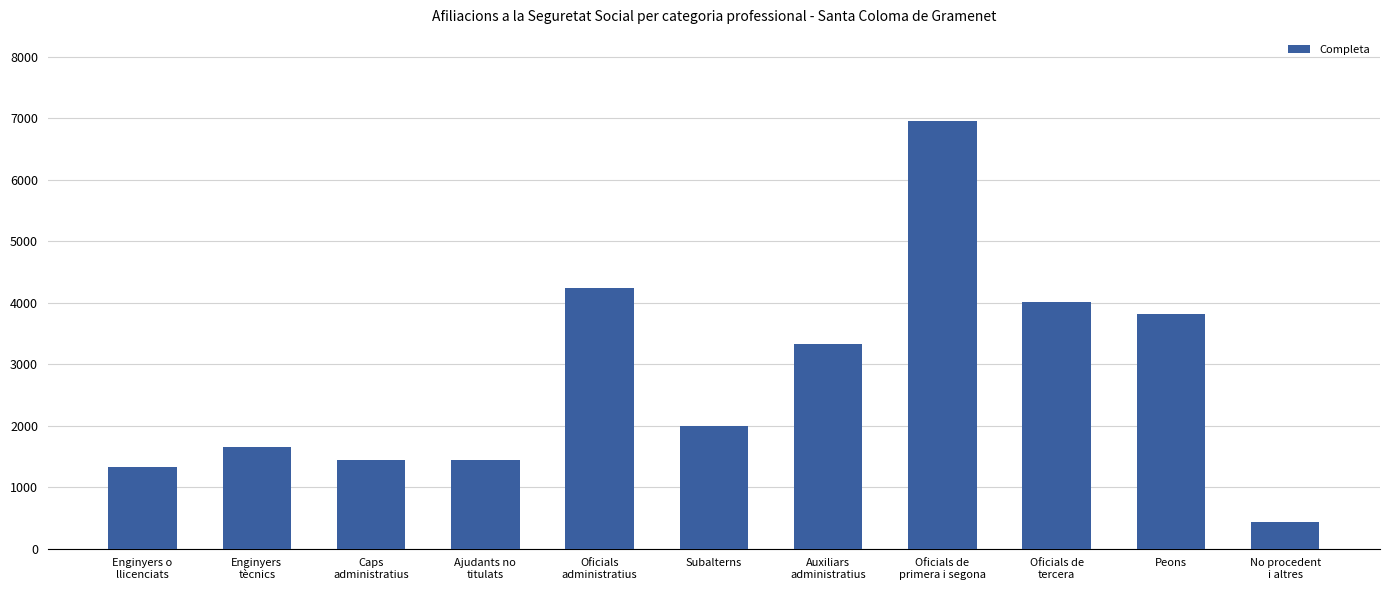

The chart shows a value of 1664 at Peons. True or false?

False